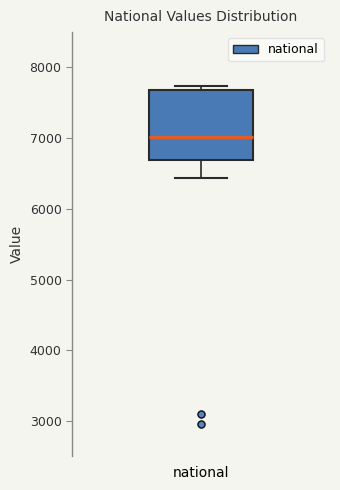

Transcribe this box plot: give where the median line is, the range the box spans, and where the two whiskers end, as read against the y-axis. The values are not printed on the chart, so give them approximately, as read against the axis.

median 7000, box 6700 to 7700, whiskers 6400 to 7700 (just above the box's upper edge)